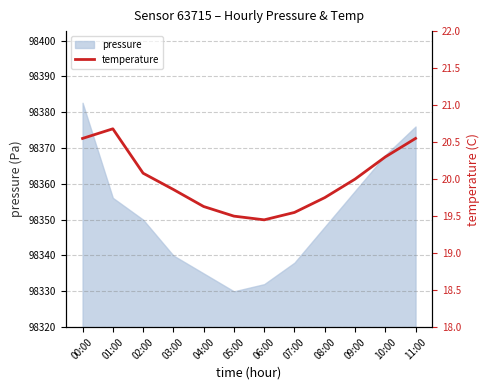

Where is the data nearest to the value 20?

09:00